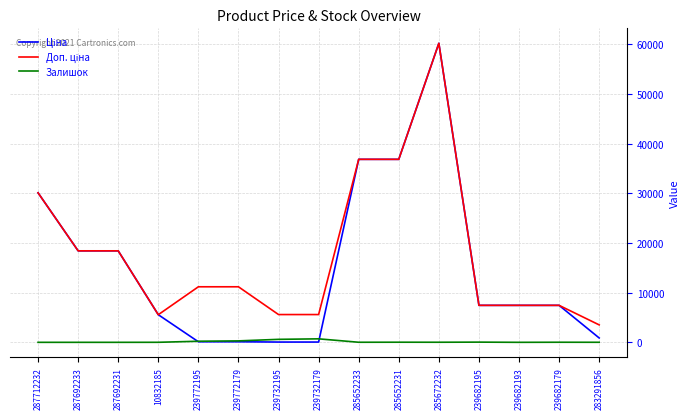

True or false: Залишок has a value of 0.0 at 287692231.

True